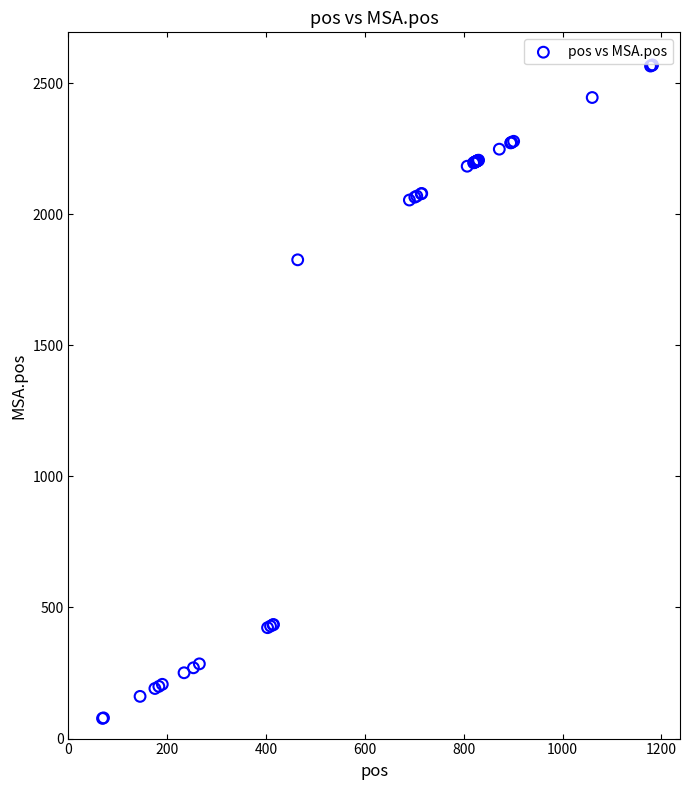

What Y value in the scatter plot is closest to 1323?

1826